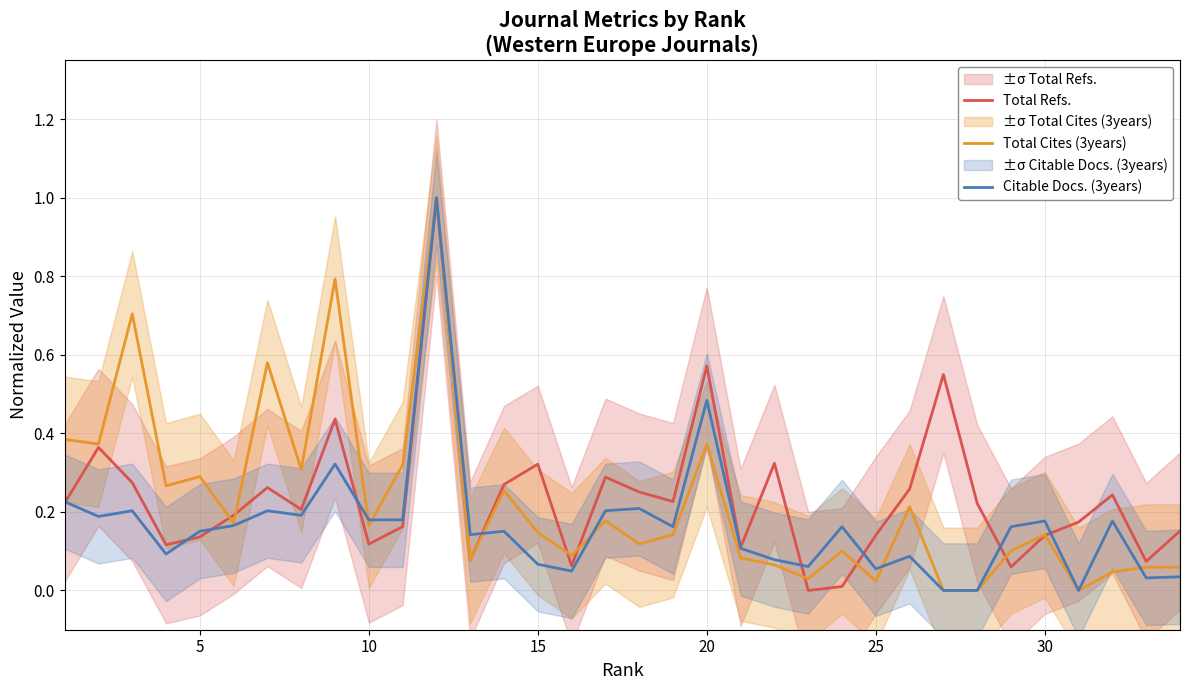

What is the maximum value shown in the chart?

1.0